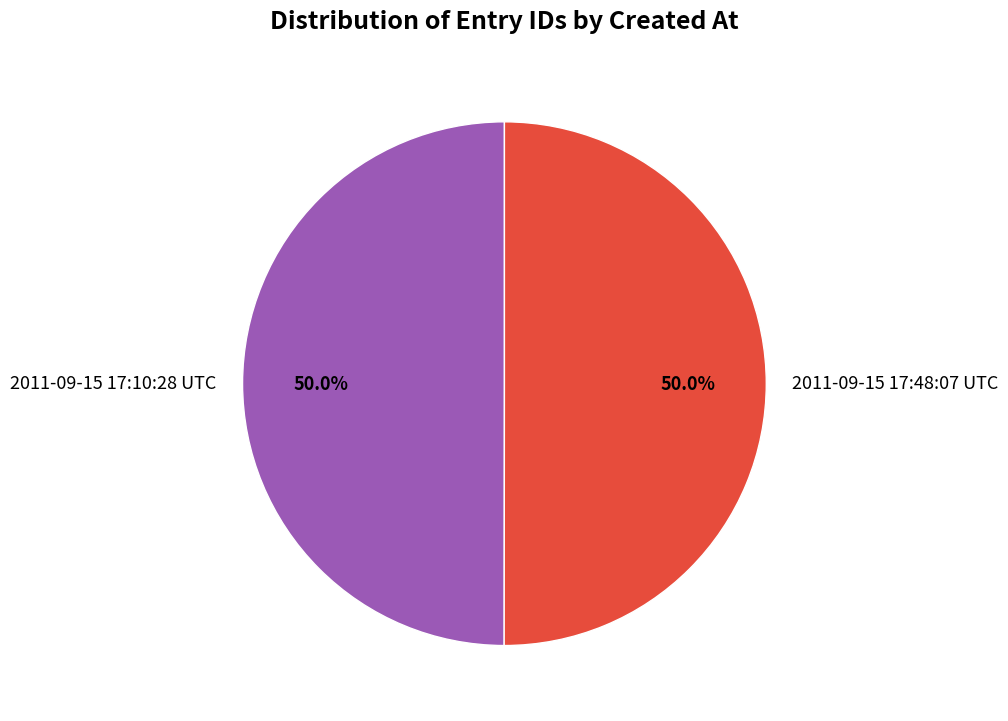

Combined, do 2011-09-15 17:48:07 UTC and 2011-09-15 17:10:28 UTC account for over 50%?

Yes